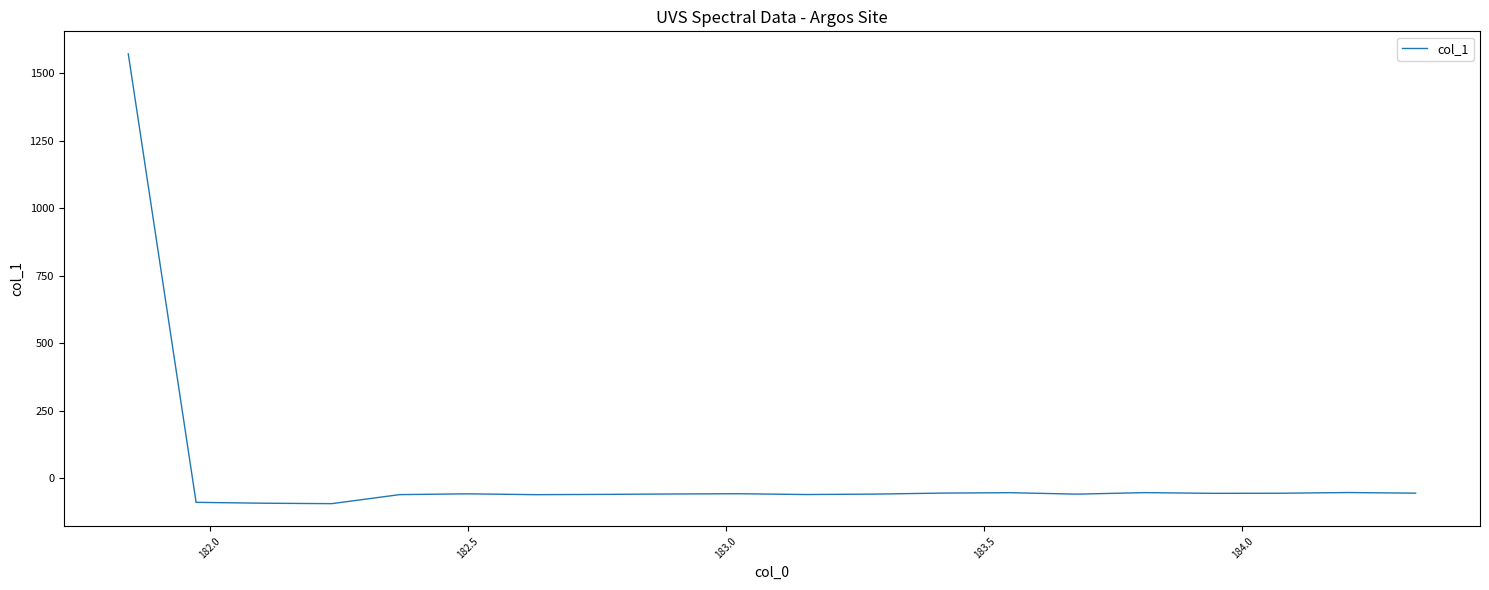

What is the sum of all values?

362.8